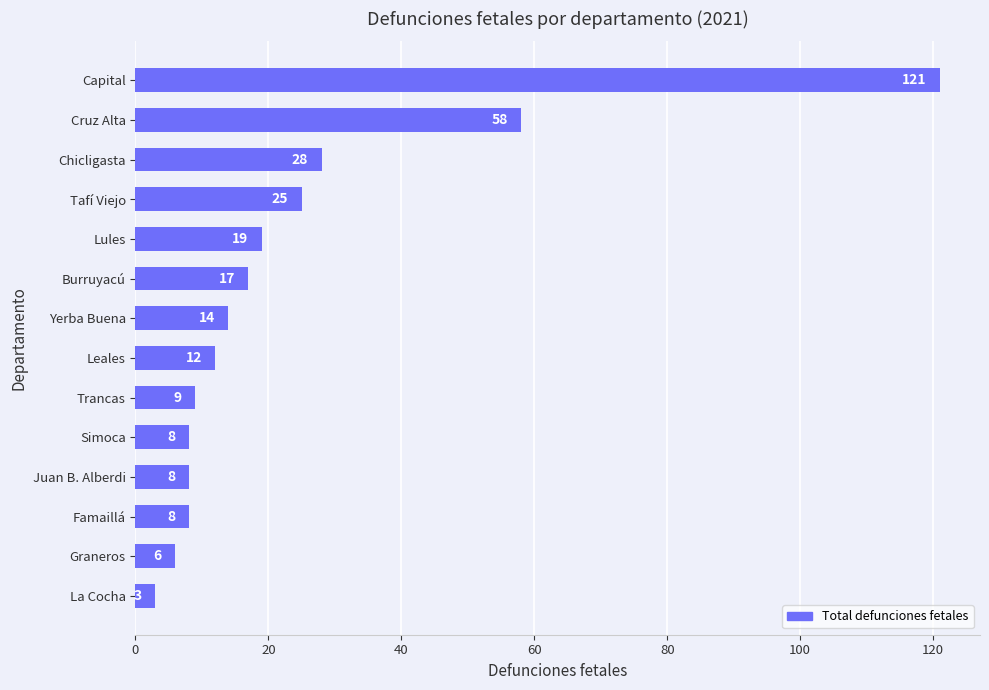

The value at Yerba Buena is 14. True or false?

True